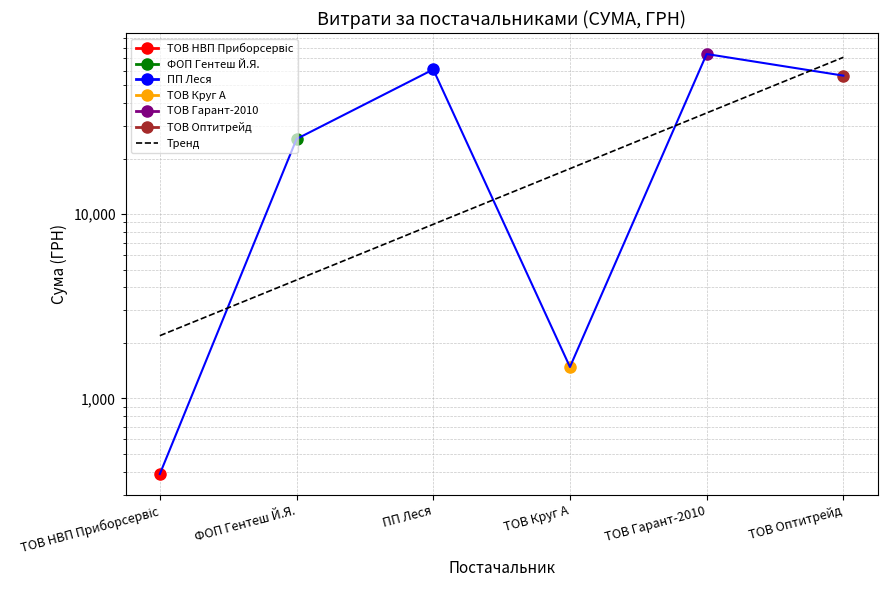

What position from the left is ФОП Гентеш Й.Я.?

2